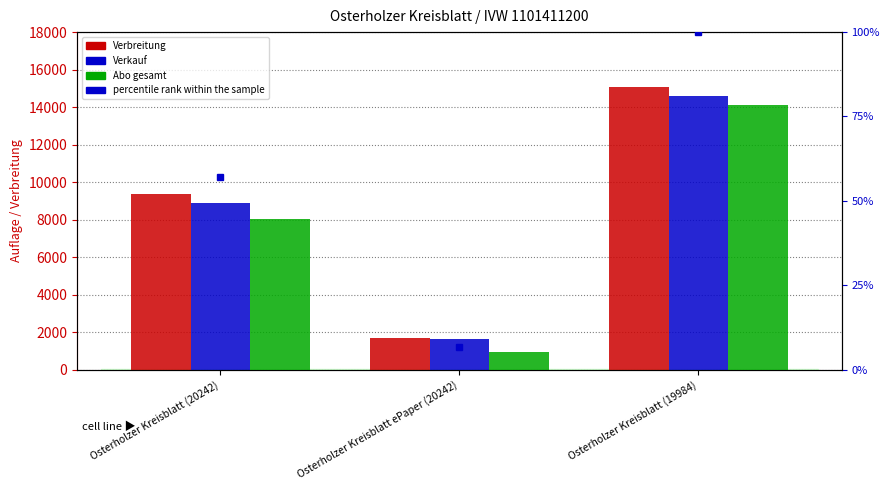

Which series has the largest total across all categories?

Verbreitung